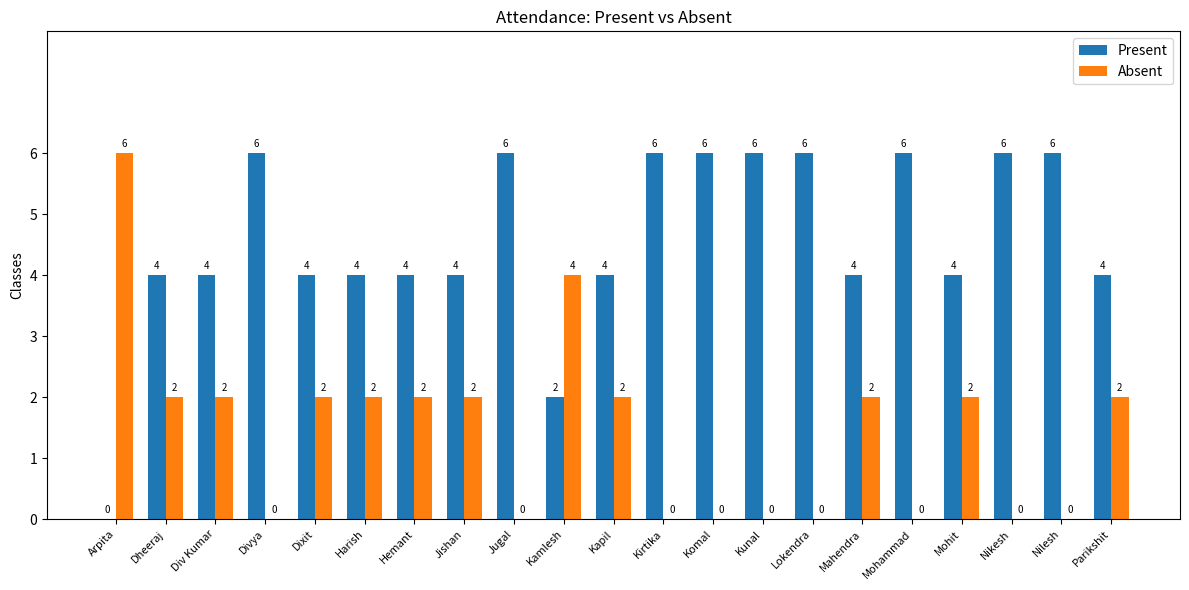

How many Present values are between 4 and 6?

19